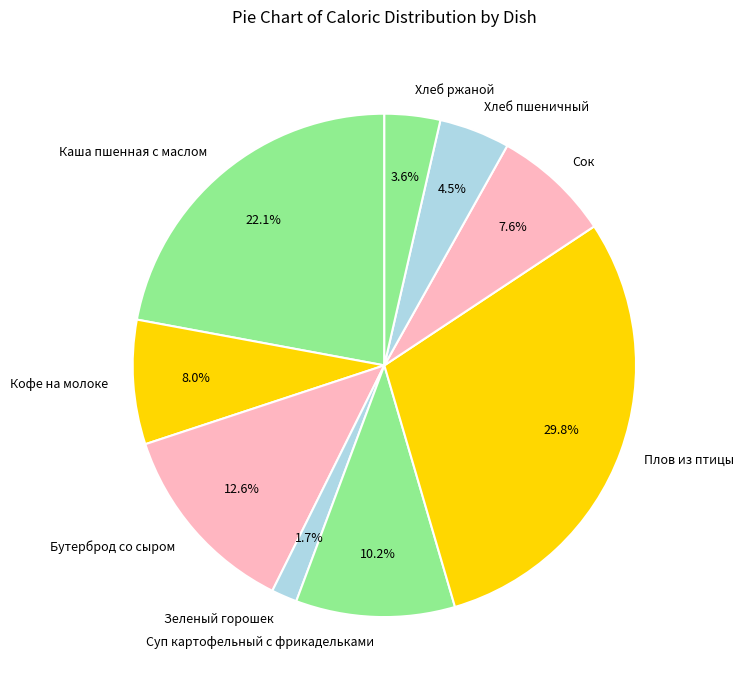

How many slices are in this pie chart?

9